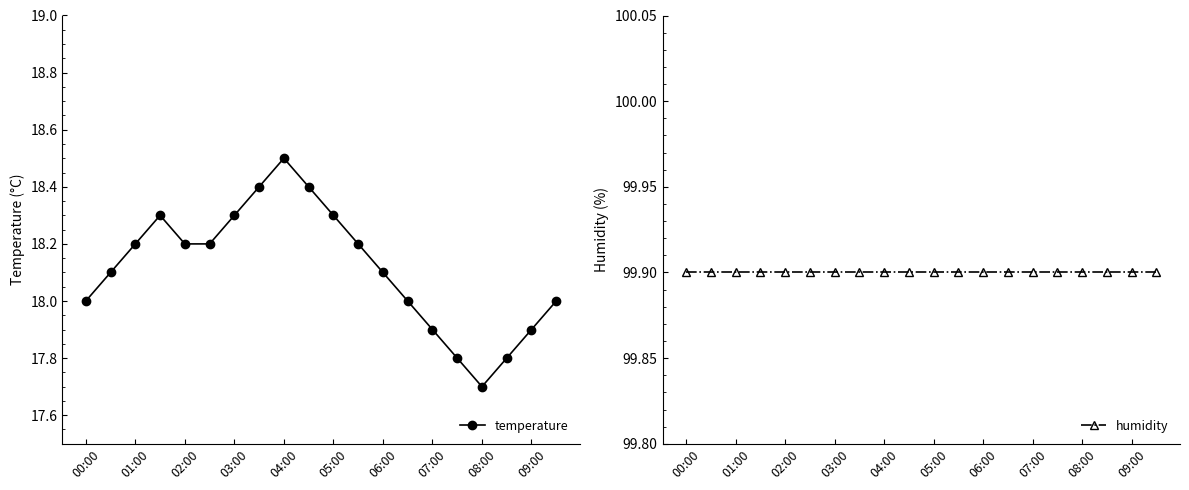

Which series has the largest range (max minus min)?

temperature